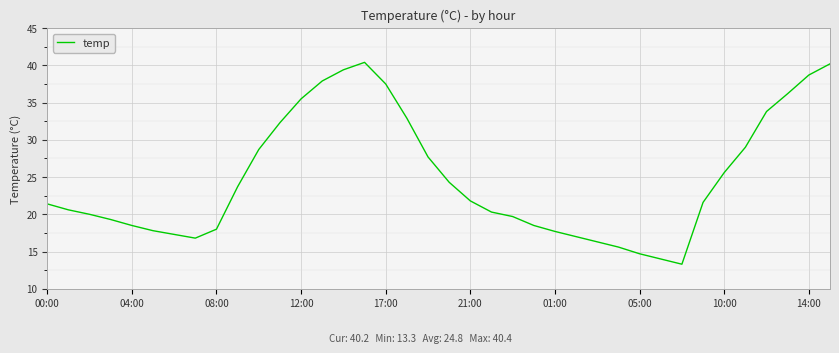

Is this an area chart (filled region under the line)?

No